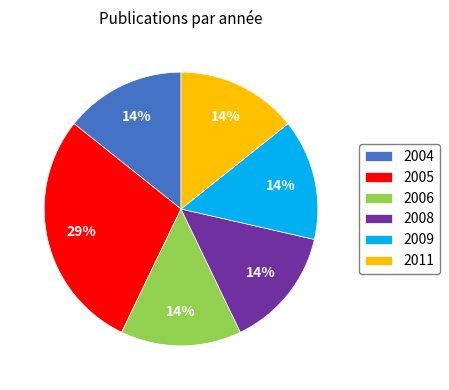

Count the number of slices in the pie.

6